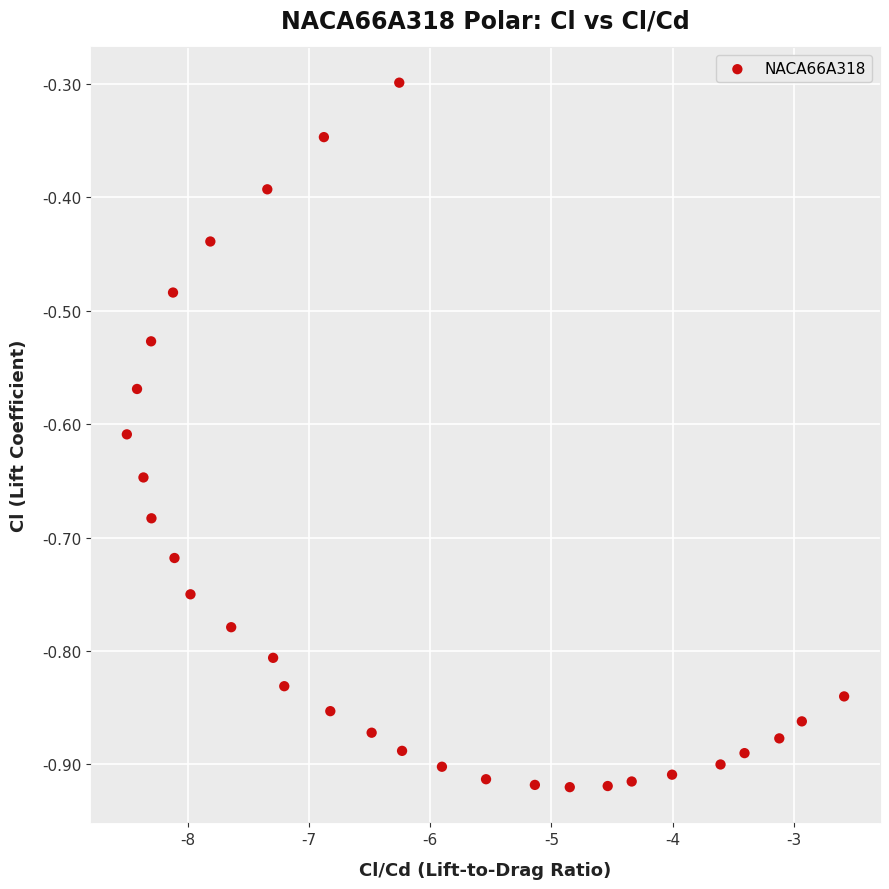

What is the range of Y values (max minus min)?

0.6